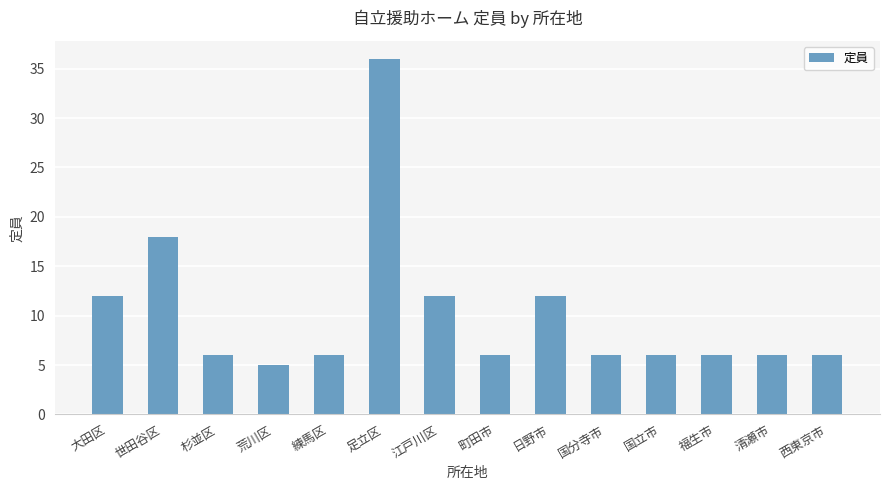

How many distinct data groups are displayed?

1